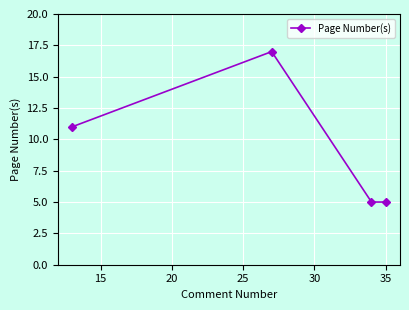

Reading left to right, what are all the values shown in this chart?

11	17	5	5